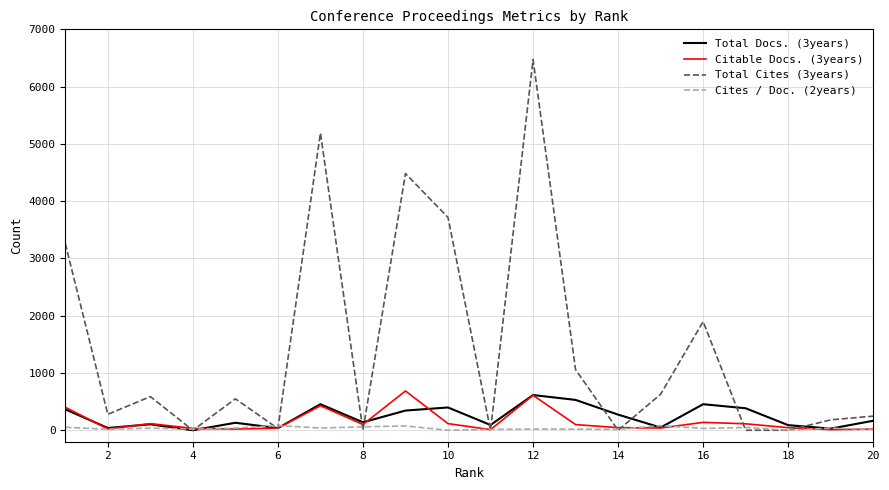

Which series has the largest total across all categories?

Total Cites (3years)